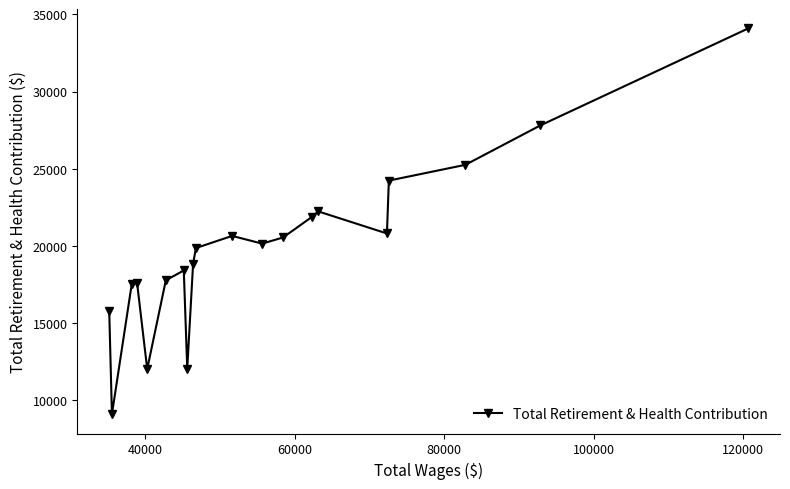

What is the minimum value shown in the chart?

9094